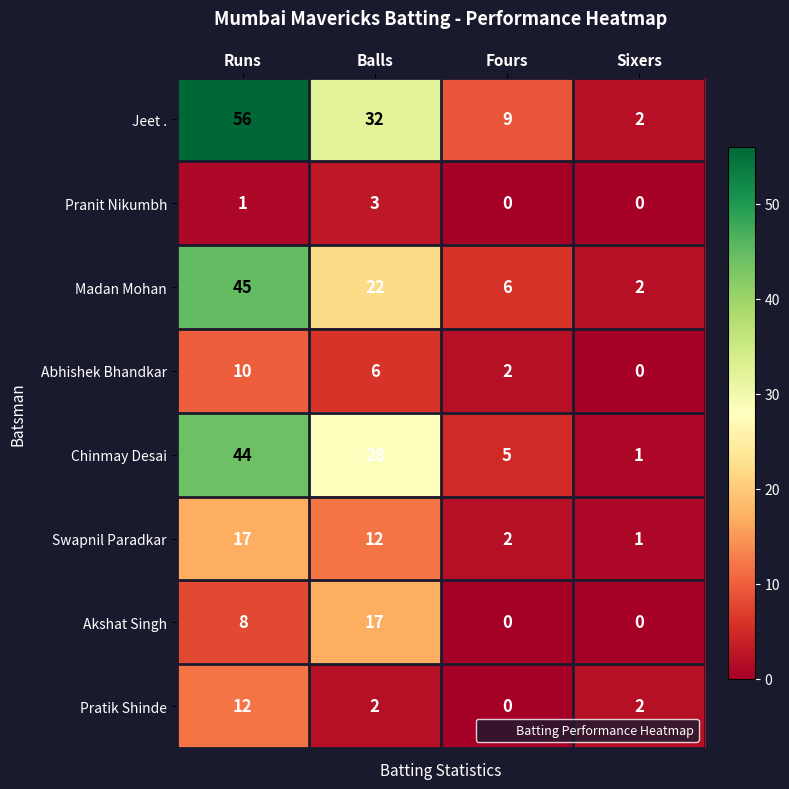

The value of Jeet . at Balls is 32. True or false?

True